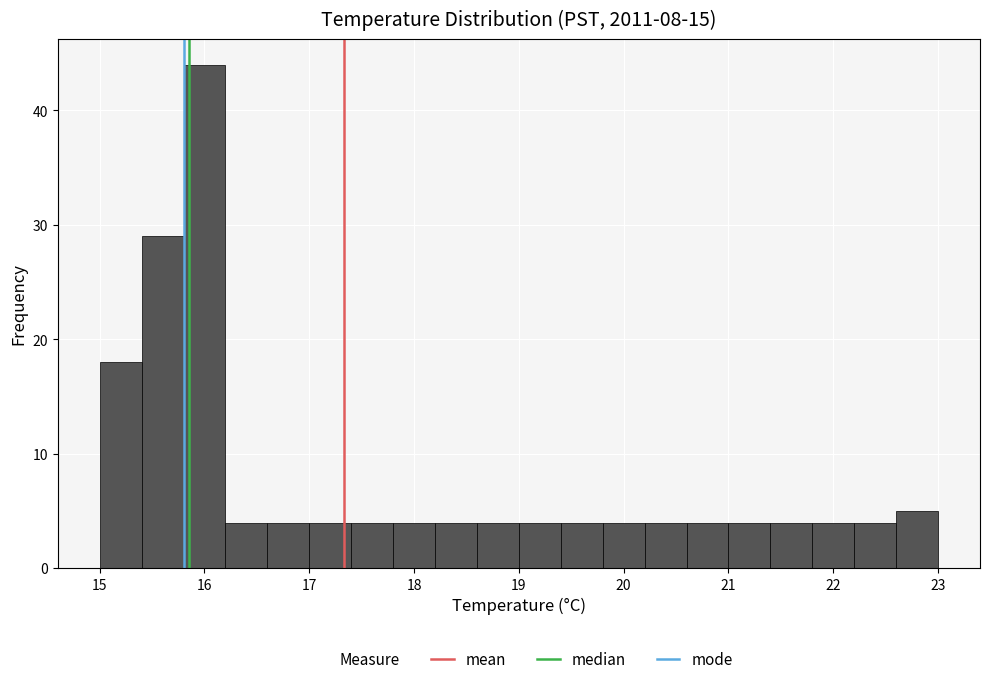

Over which range of the x-axis is the bar tallest?

15.8 to 16.2